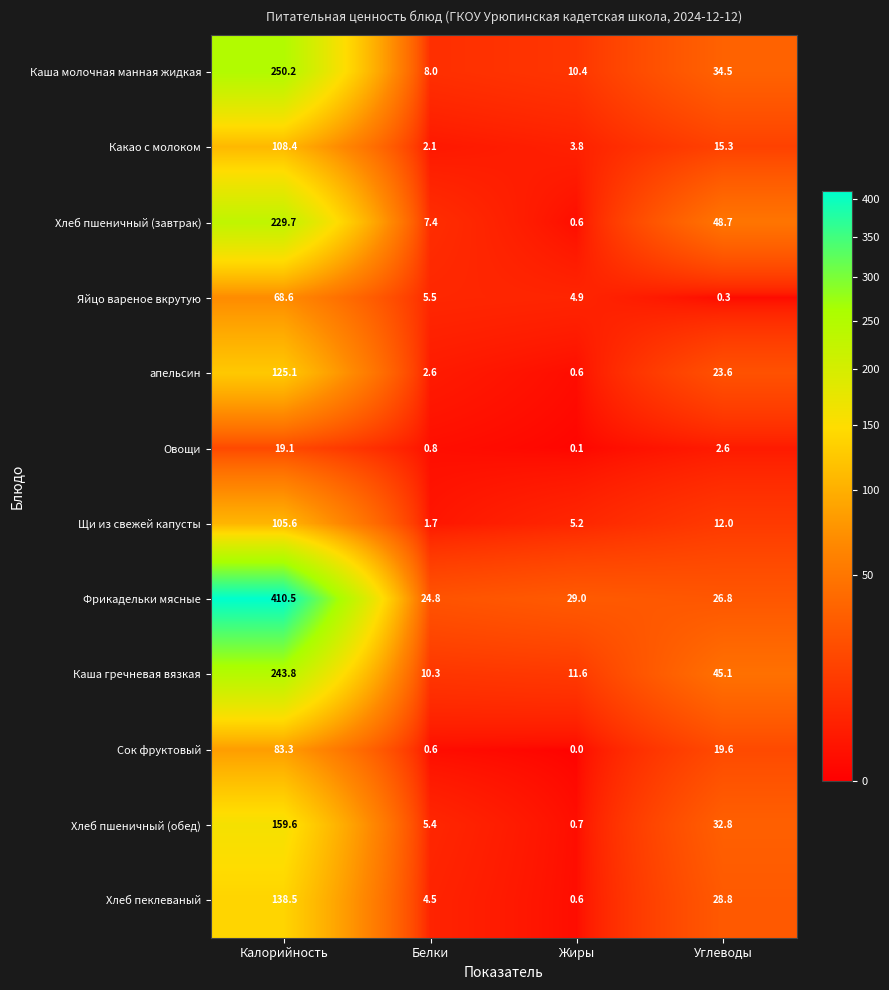

Which series has the largest range (max minus min)?

Фрикадельки мясные